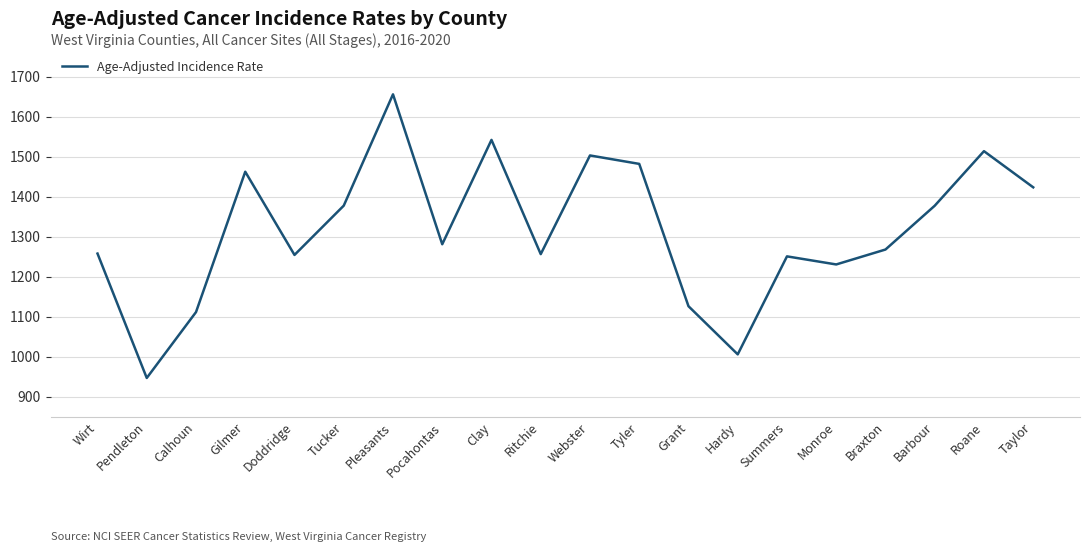

What is the difference between the maximum and minimum values?

709.1